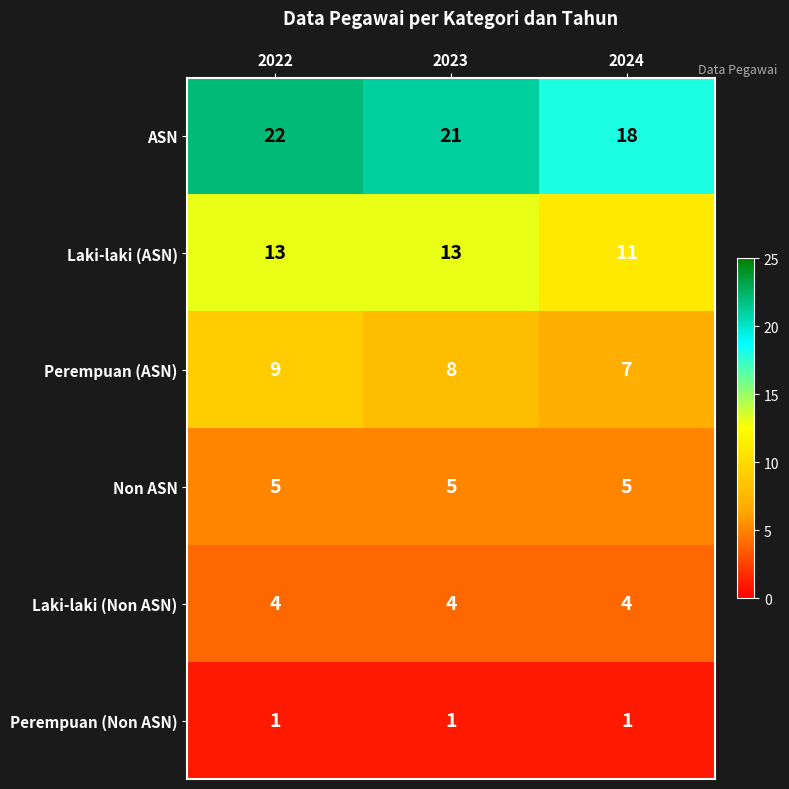

How many categories are shown in the chart?

3